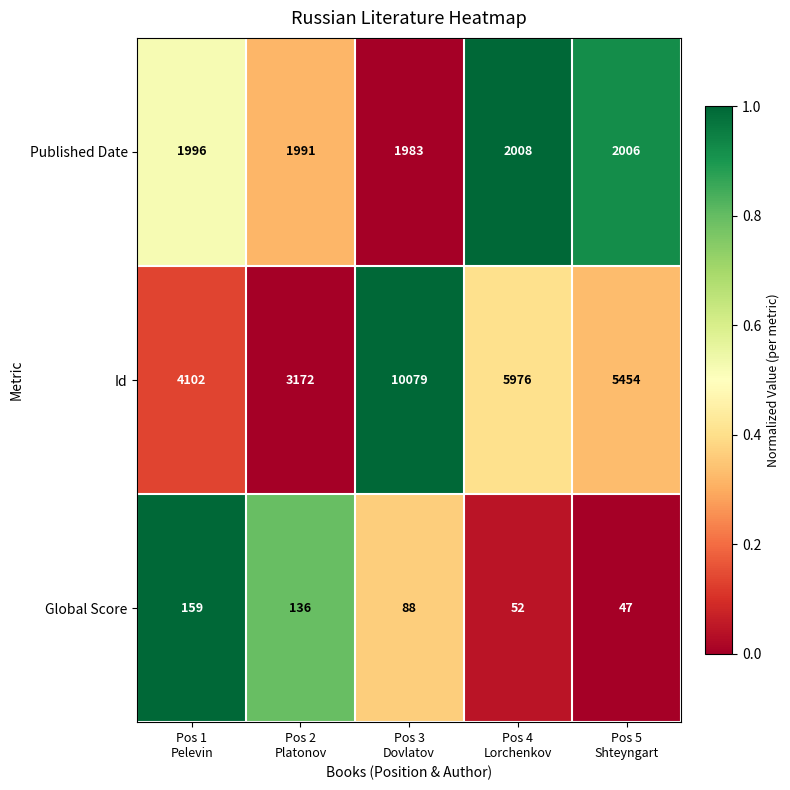

Which series has the largest range (max minus min)?

Id